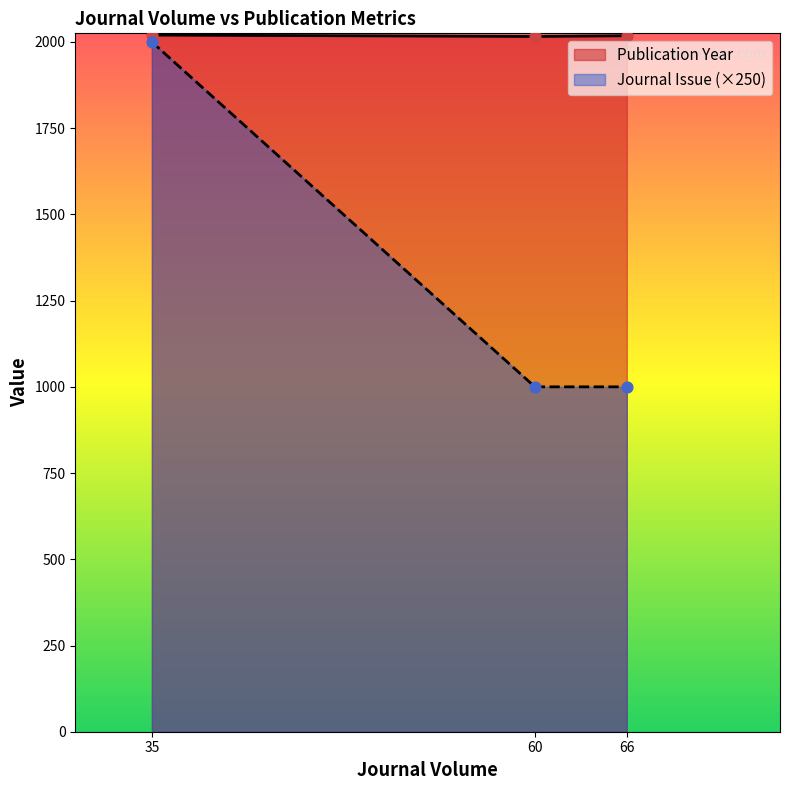

What is the total value across all series at 66?

3018